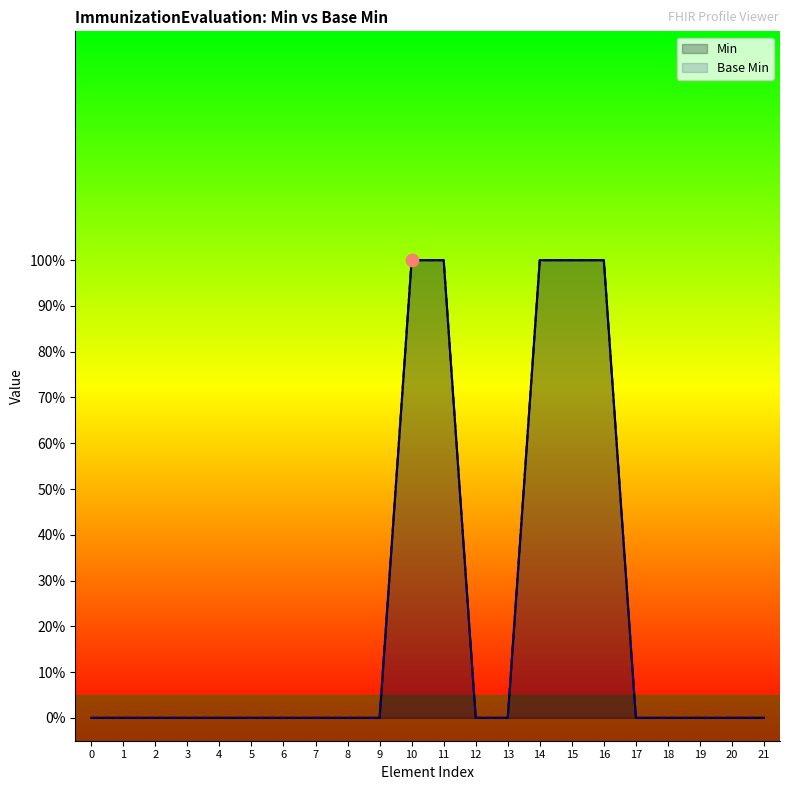

At which category is the sum across all series the highest?

10